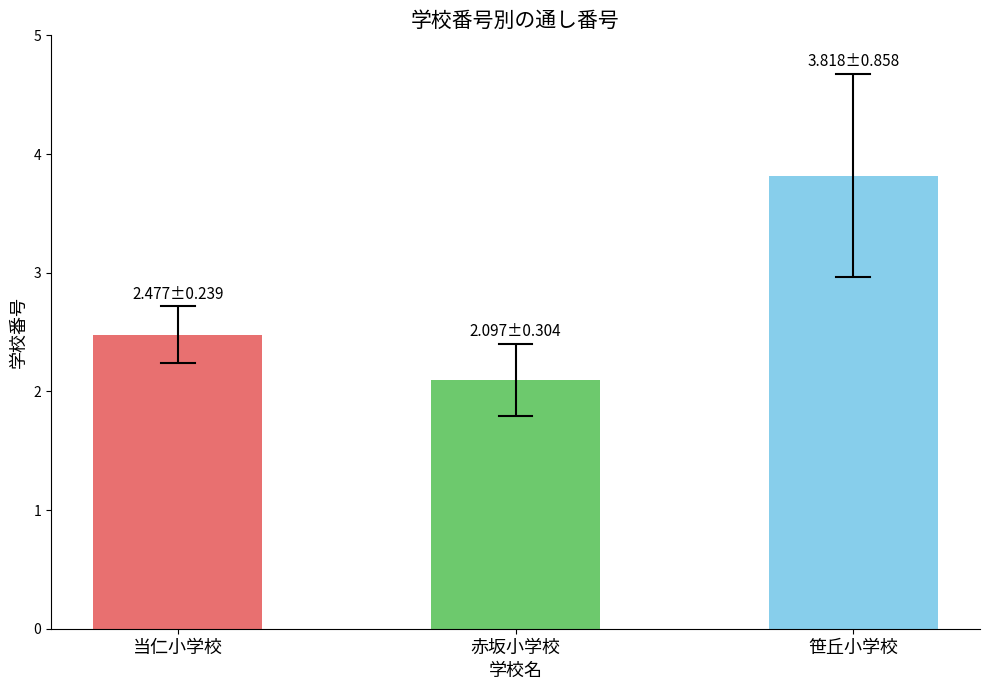

The chart shows a value of 2.3 at 笹丘小学校. True or false?

False